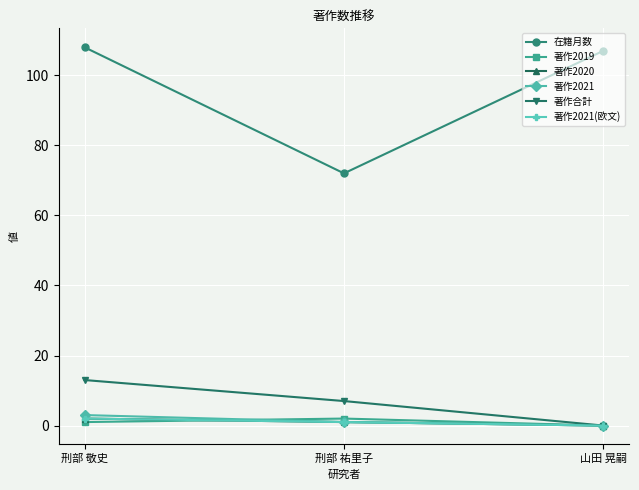

Which category has the highest value in the 著作2021 series?

刑部 敬史